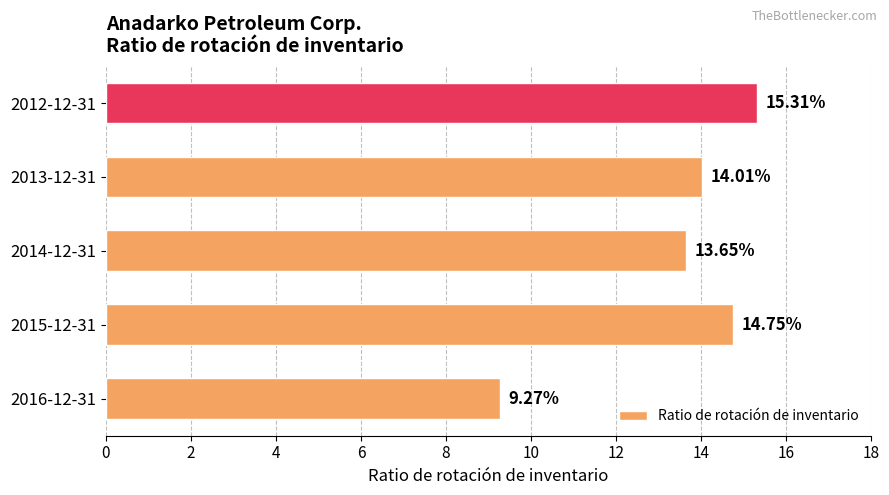

How many values are below 14?

2